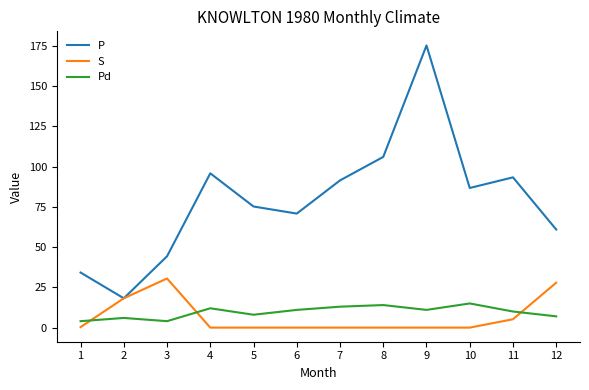

Which series has the largest range (max minus min)?

P